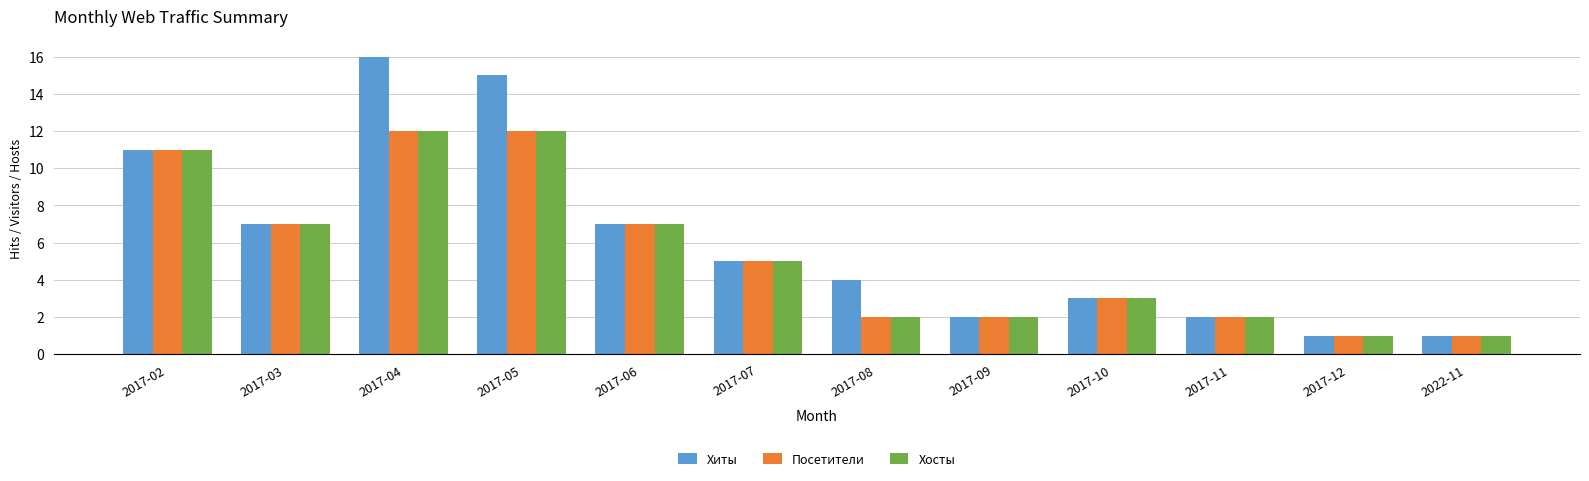

What is the difference between the Хиты values at 2017-08 and 2017-11?

2